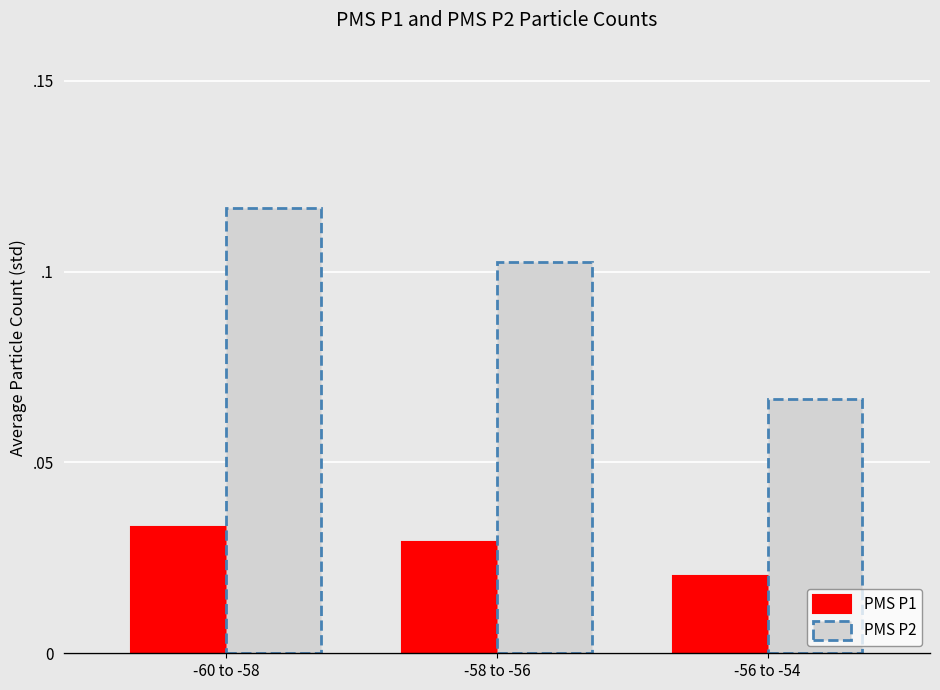

How many series are shown in this chart?

1